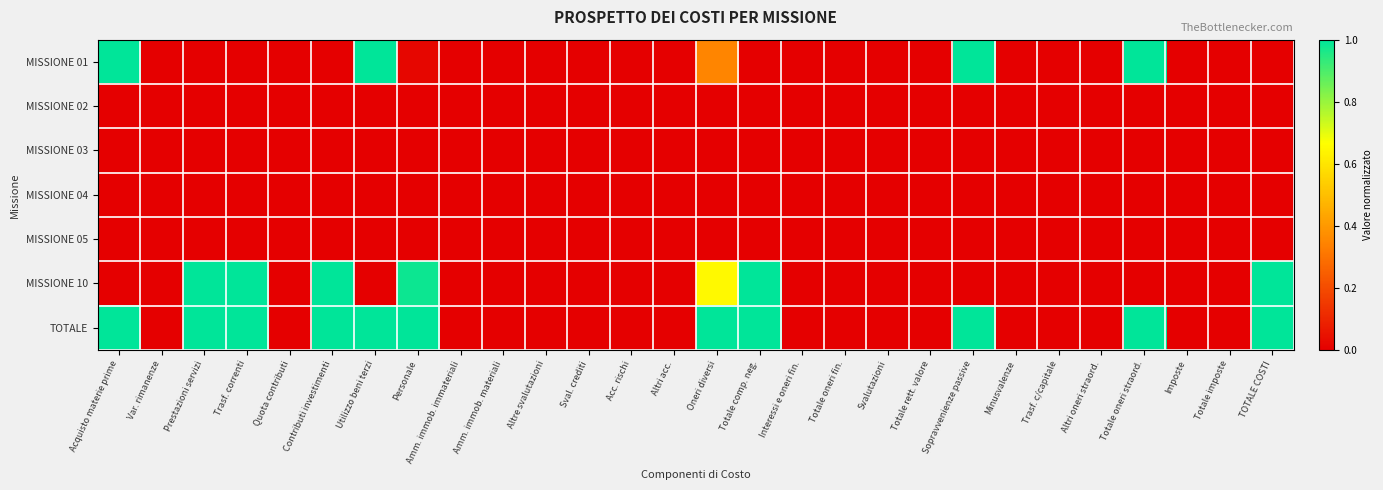

At how many categories does at least one series exceed 0?

11